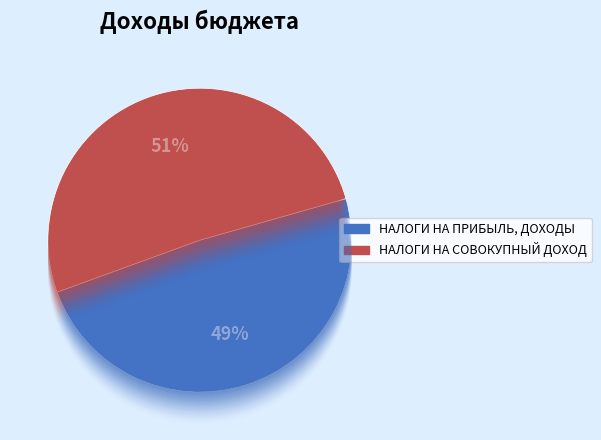

Is it true that НАЛОГИ НА ТОВАРЫ (РАБОТЫ, УСЛУГИ) is 2% of the pie?

True